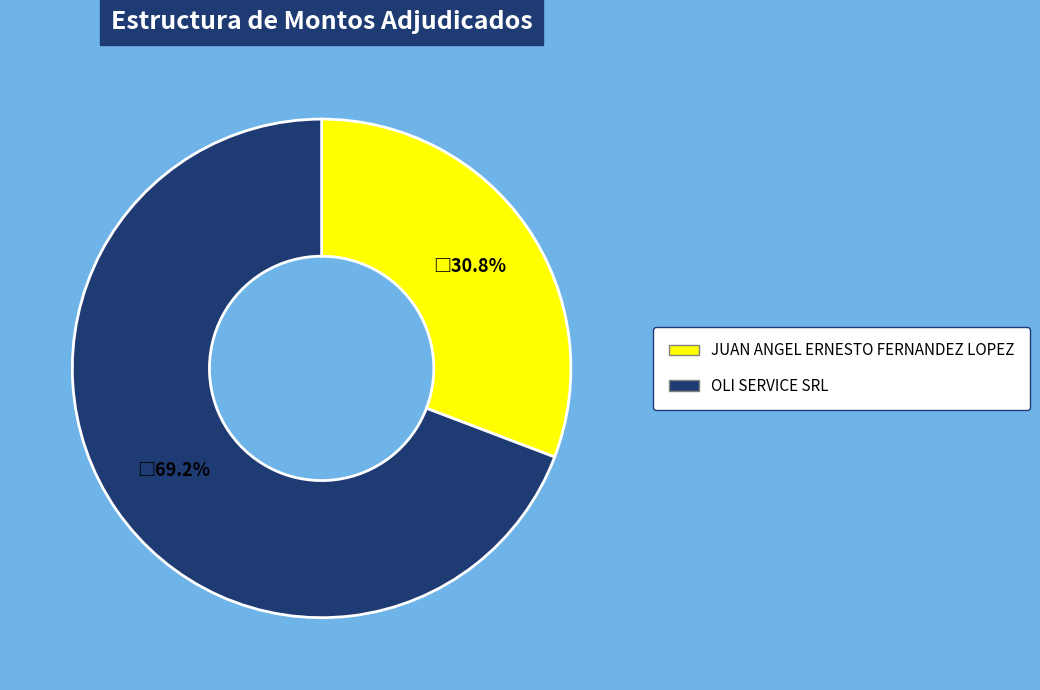

How many slices are in this pie chart?

2